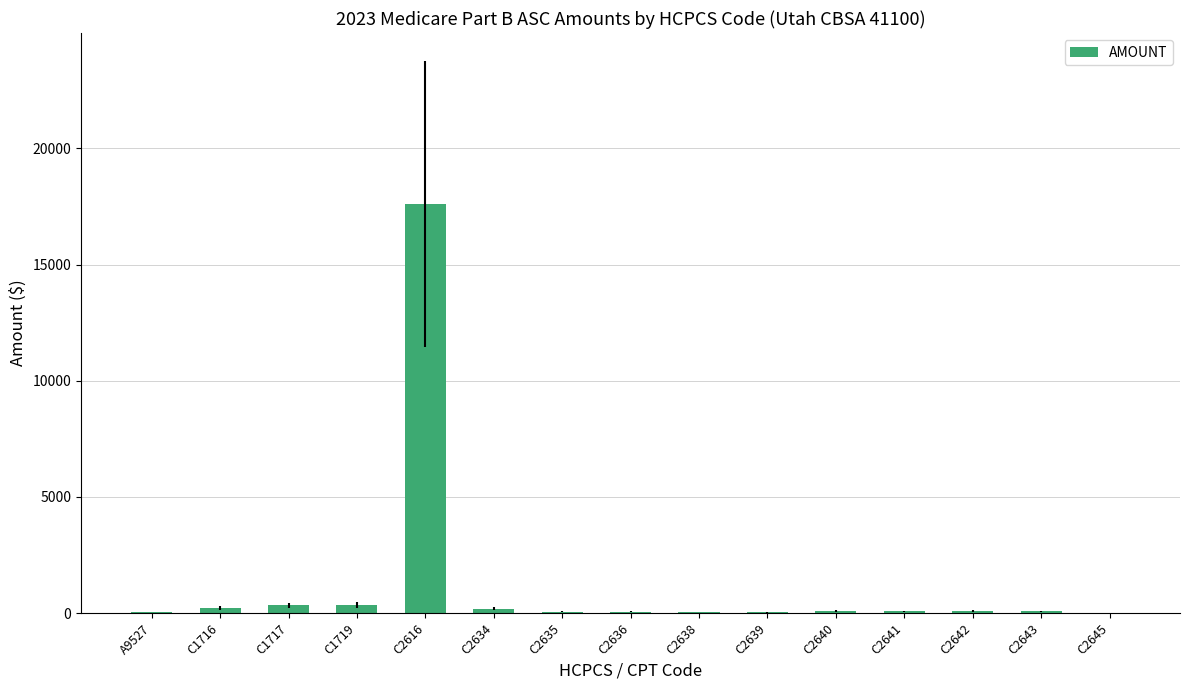

The chart shows a value of 182.0 at C2634. True or false?

True